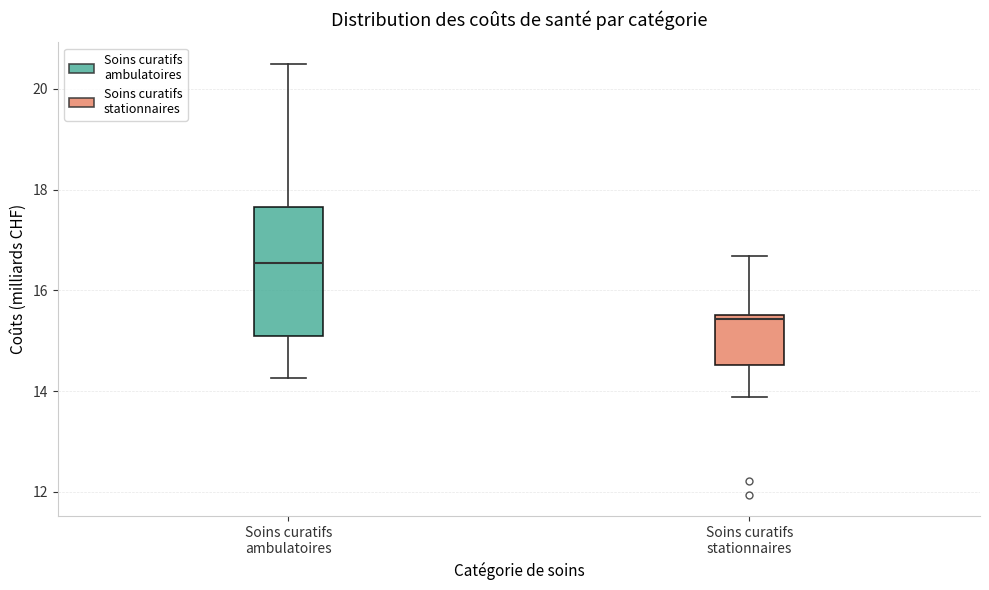

Reading left to right, read every box against the y-axis: the position of its median line, the range the box covers, and the ends of its whiskers. The values are not printed on the chart, so give them approximately, as read against the axis.

Soins curatifs ambulatoires: median 16.6, box 15.2 to 17.6, whiskers 14.2 to 20.4
Soins curatifs stationnaires: median 15.4, box 14.6 to 15.6, whiskers 13.8 to 16.6